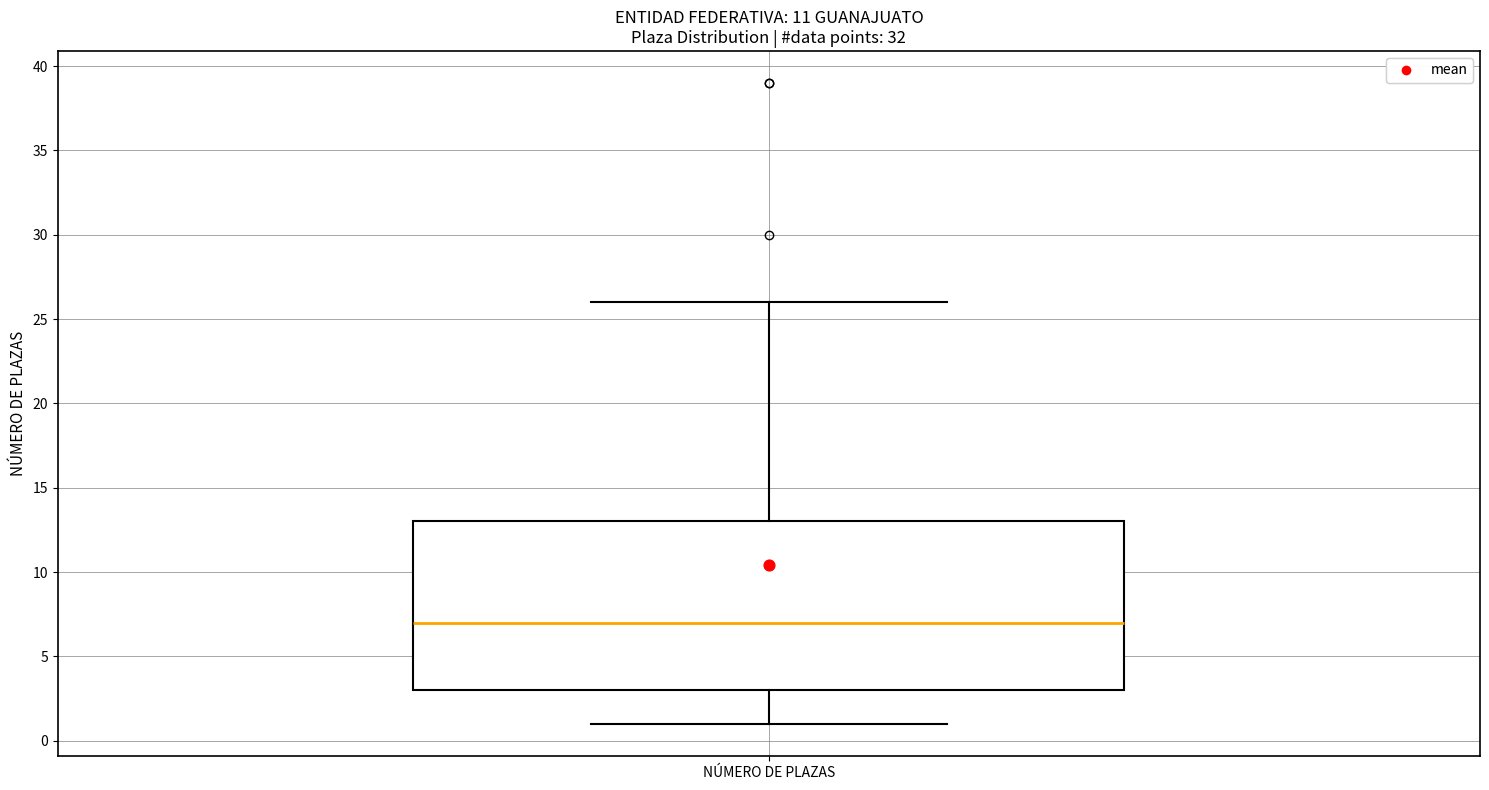

Transcribe this box plot: give where the median line is, the range the box spans, and where the two whiskers end, as read against the y-axis. The values are not printed on the chart, so give them approximately, as read against the axis.

median 7, box 3 to 13, whiskers 1 to 26